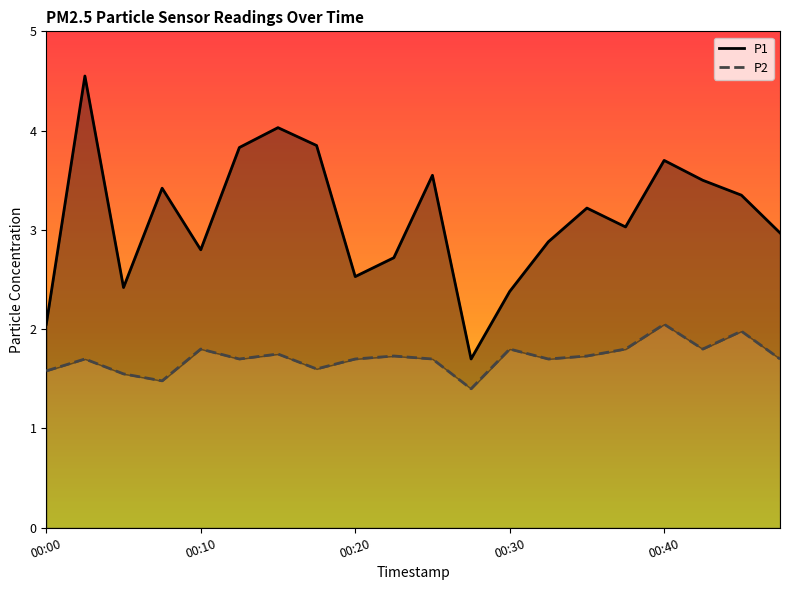

True or false: P2 and P1 intersect in this chart.

False